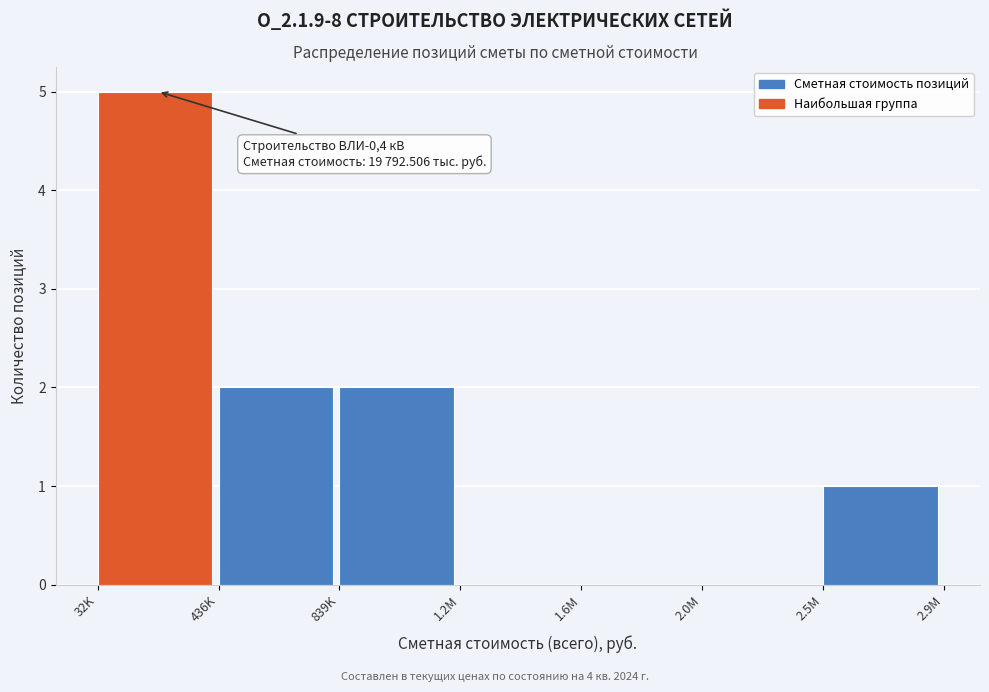

Reading left to right, what are all the values shown in this chart?

32K=5	436K=2	839K=2	1.2M=0	1.6M=0	2.0M=0	2.5M=1